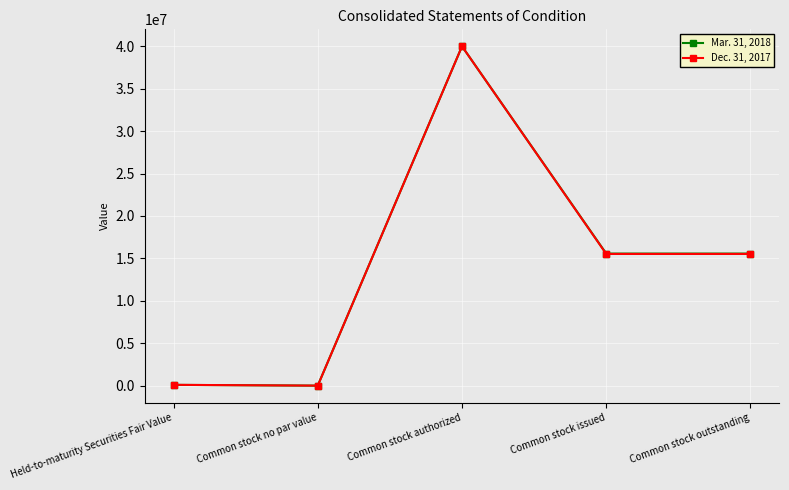

What is the difference between the Mar. 31, 2018 values at Common stock authorized and Common stock outstanding?

24434132